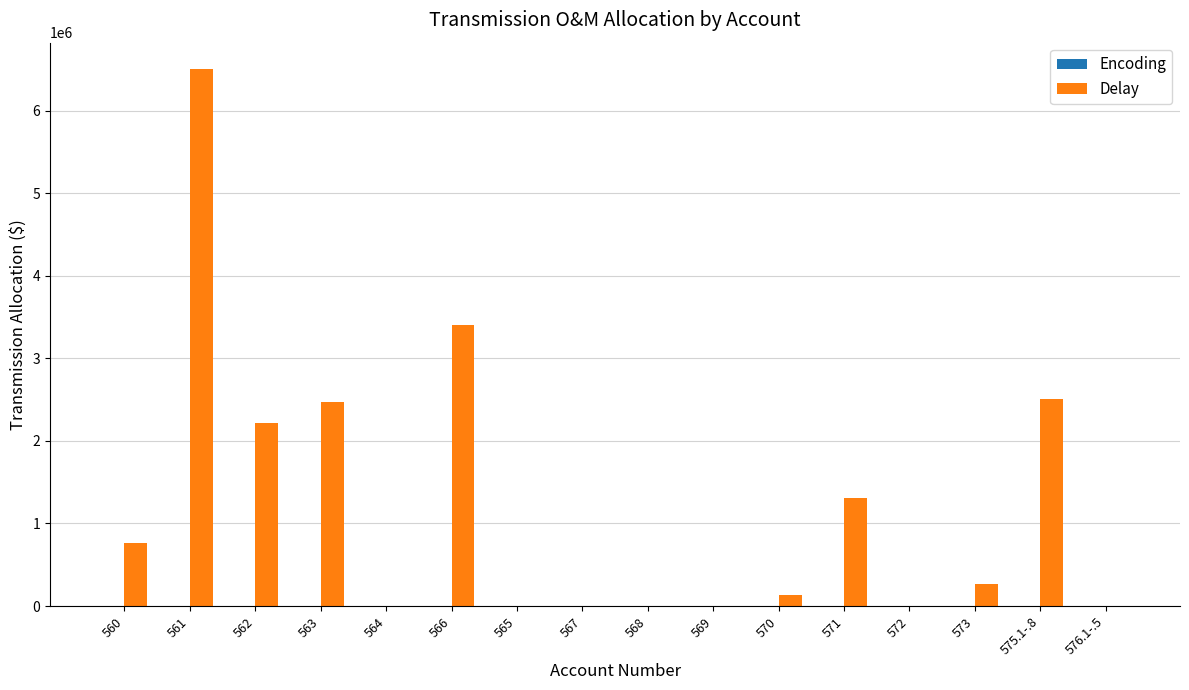

Which series changed the most between 560 and 568?

Delay